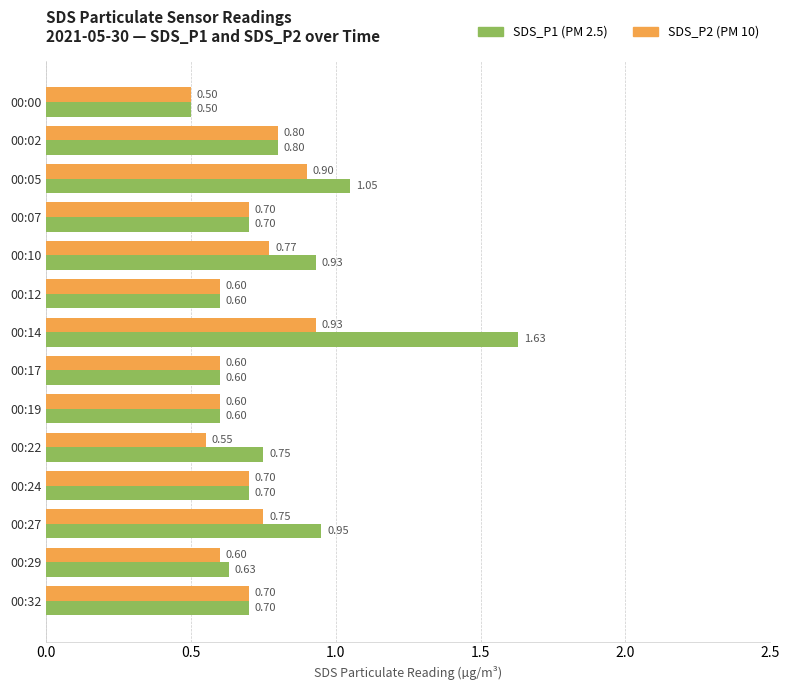

What is the difference between the highest and lowest values at 00:14?

0.7